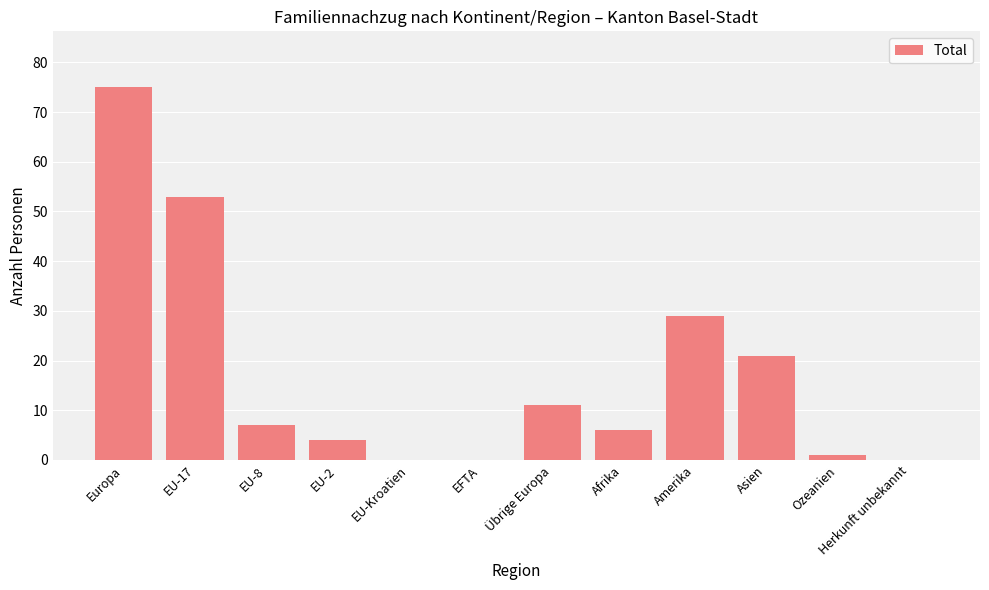

Which category has the highest value across all series?

Europa